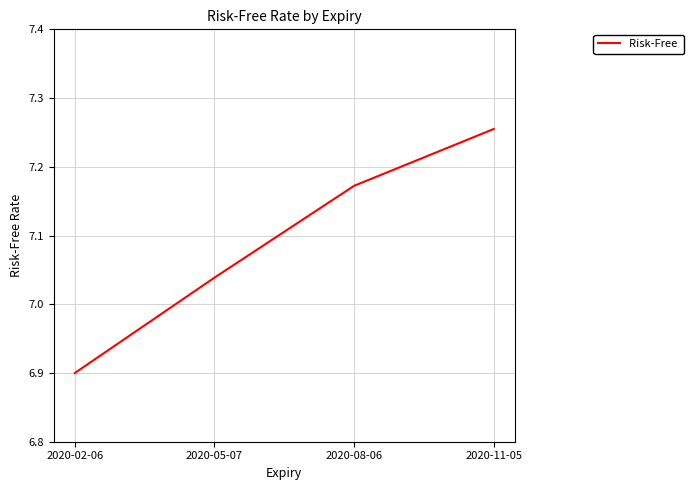

What is the smallest value displayed?

6.9